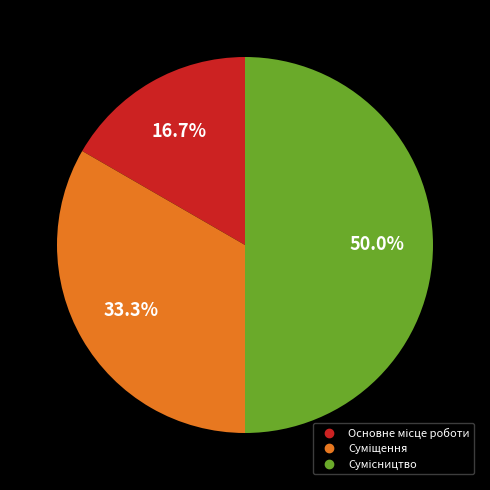

Rank the categories by value from highest to lowest.

Сумісництво, Суміщення, Основне місце роботи